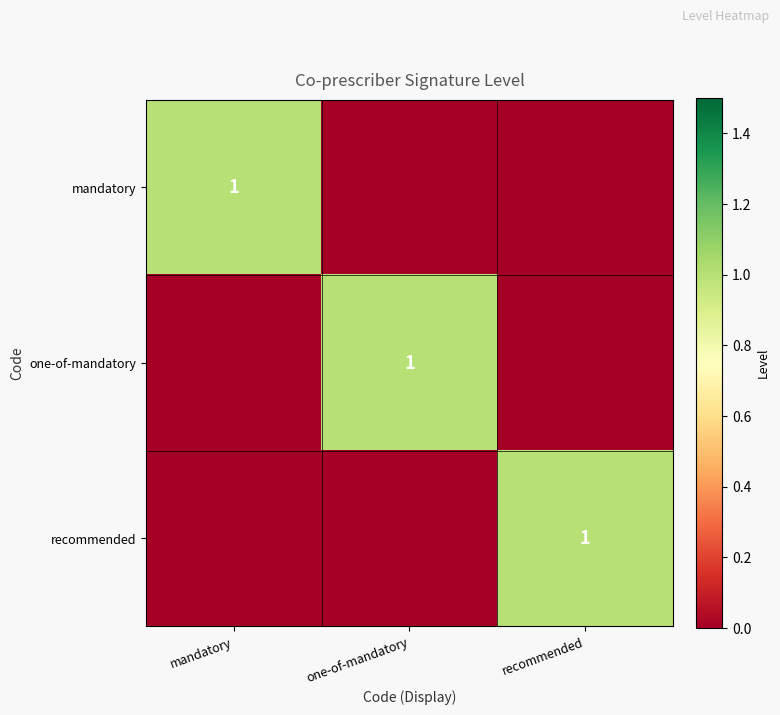

How many data points does each series have?

3